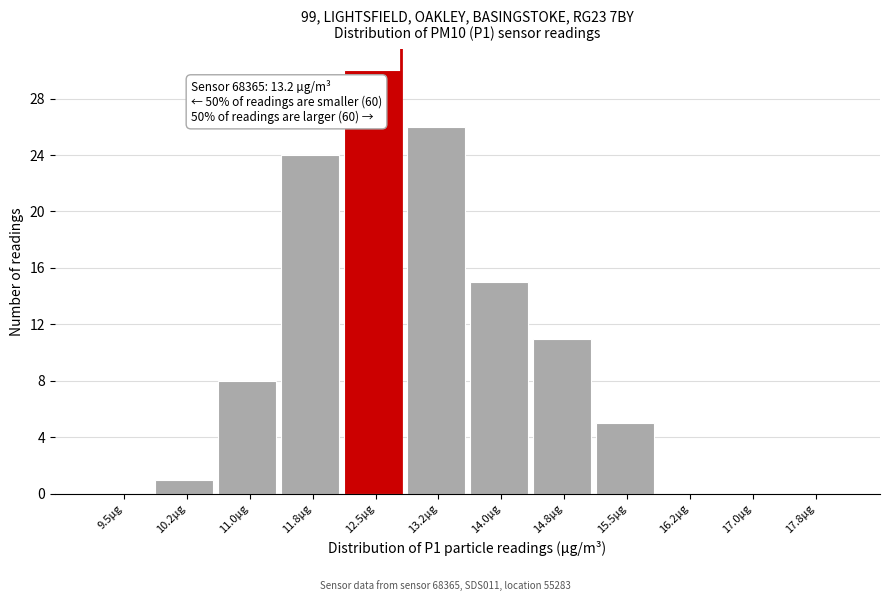

Reading right to left, extract all data points from this chart.

17.8µg=0	17.0µg=0	16.2µg=0	15.5µg=5	14.8µg=11	14.0µg=15	13.2µg=26	12.5µg=30	11.8µg=24	11.0µg=8	10.2µg=1	9.5µg=0